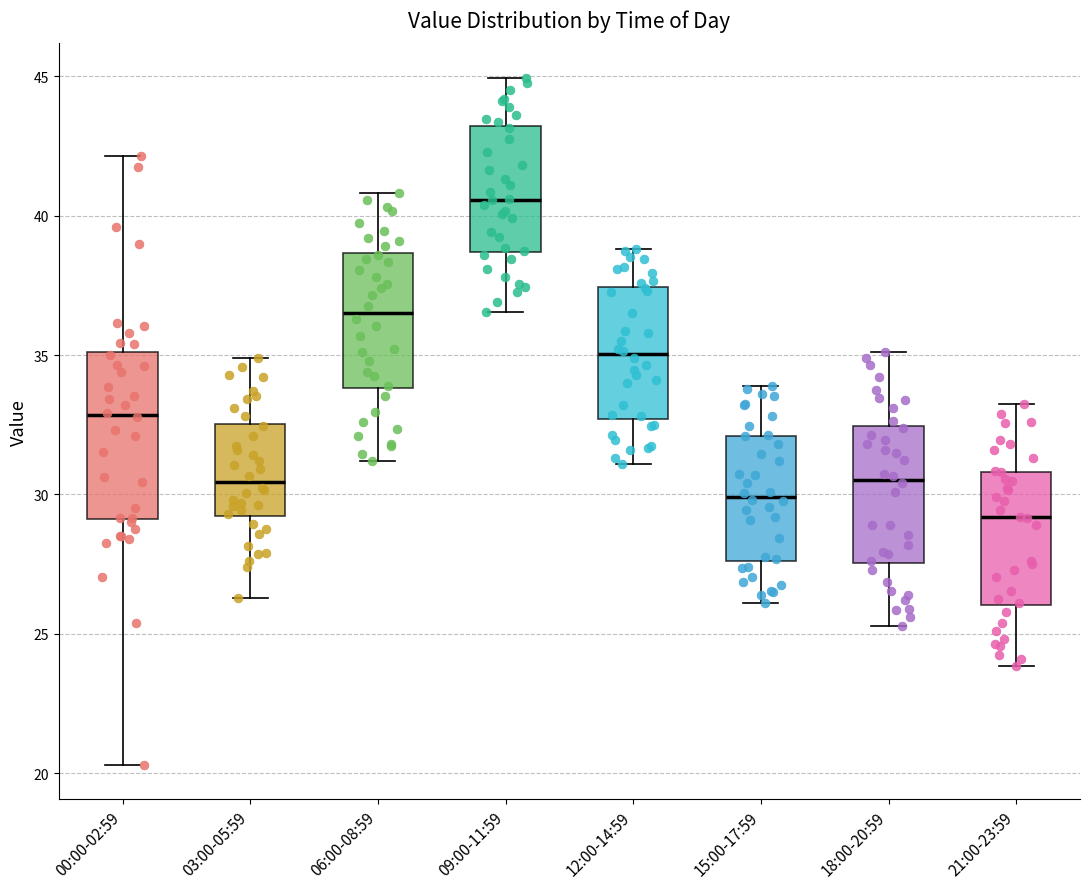

Reading left to right, read every box against the y-axis: the position of its median line, the range the box covers, and the ends of its whiskers. The values are not printed on the chart, so give them approximately, as read against the axis.

00:00-02:59: median 33.0, box 29.0 to 35.0, whiskers 20.5 to 42.0
03:00-05:59: median 30.5, box 29.0 to 32.5, whiskers 26.5 to 35.0
06:00-08:59: median 36.5, box 34.0 to 38.5, whiskers 31.0 to 41.0
09:00-11:59: median 40.5, box 38.5 to 43.0, whiskers 36.5 to 45.0
12:00-14:59: median 35.0, box 32.5 to 37.5, whiskers 31.0 to 39.0
15:00-17:59: median 30.0, box 27.5 to 32.0, whiskers 26.0 to 34.0
18:00-20:59: median 30.5, box 27.5 to 32.5, whiskers 25.5 to 35.0
21:00-23:59: median 29.0, box 26.0 to 31.0, whiskers 24.0 to 33.5